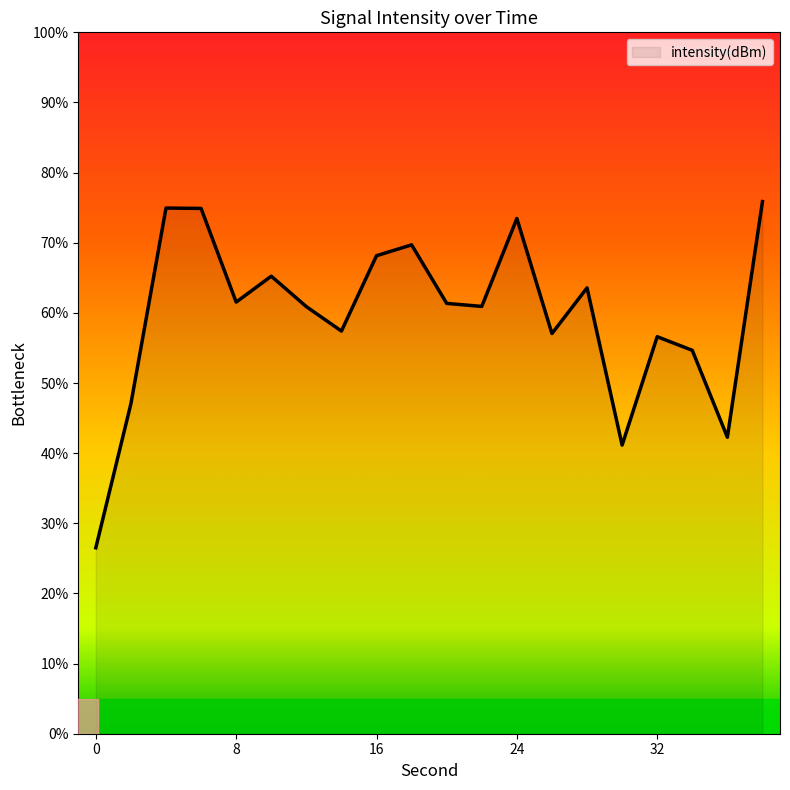

What is the greatest value displayed?

75.9